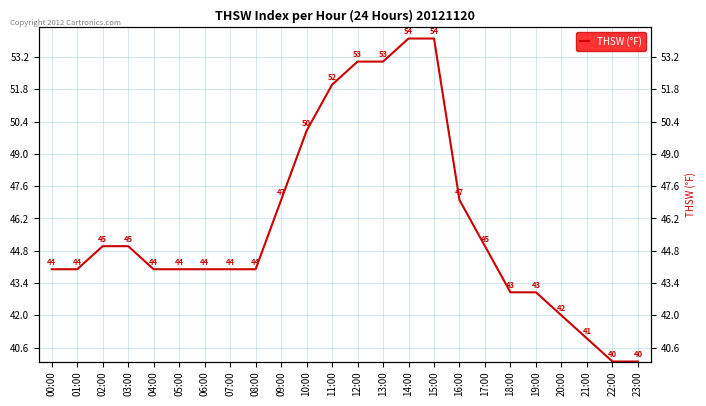

What is the maximum value shown in the chart?

54